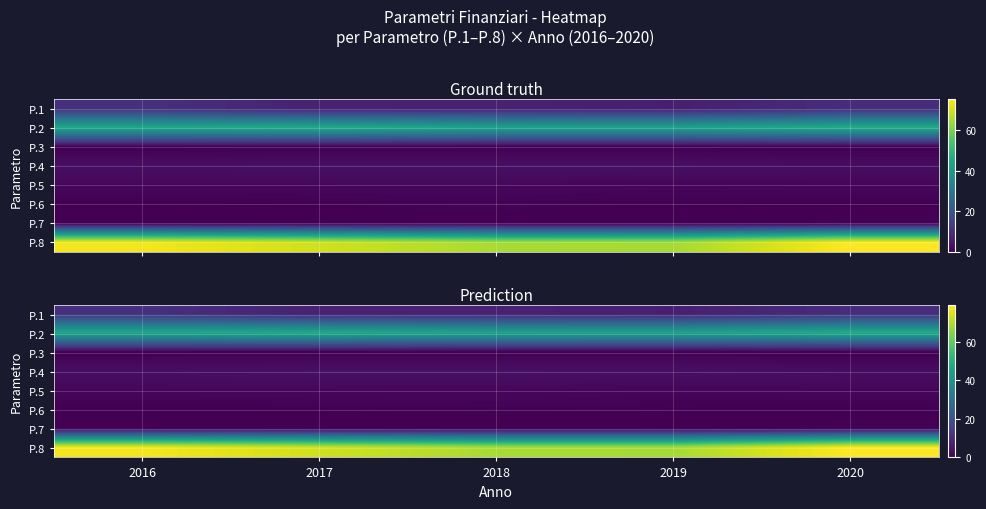

The value of P.5 at 2016 is 0.9. True or false?

False